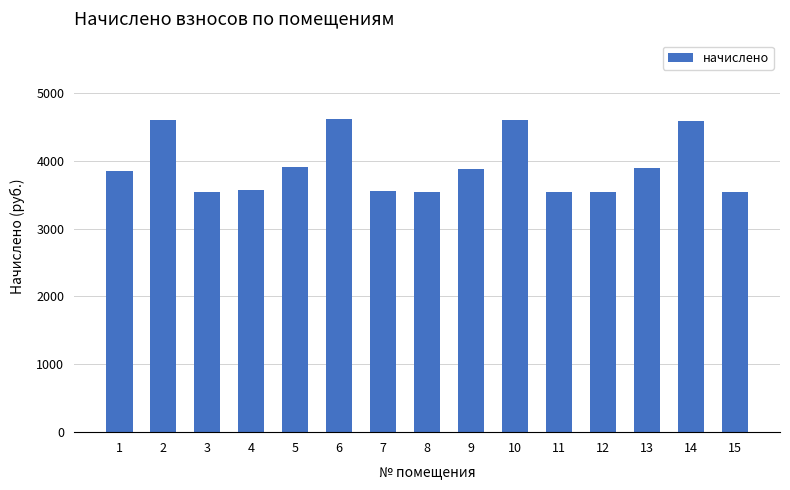

The value at 7 is 3548.4. True or false?

True